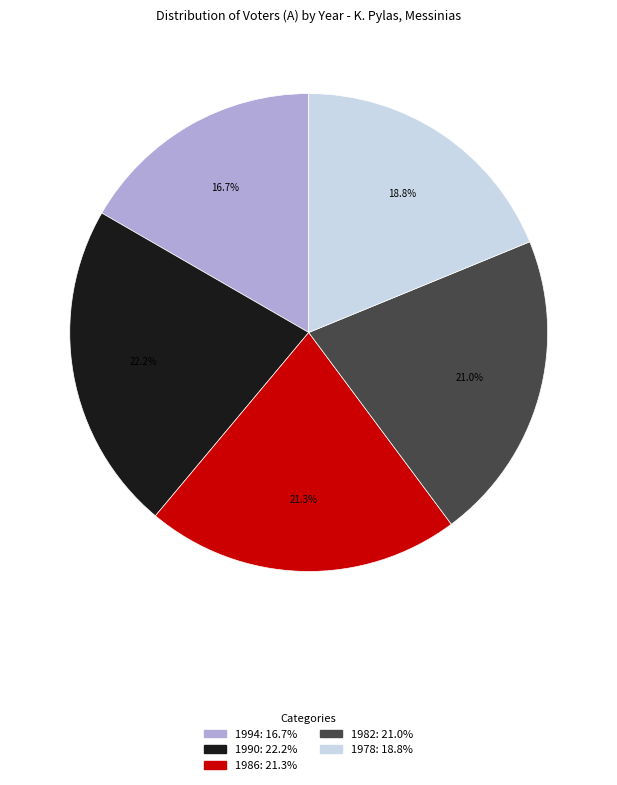

What is the largest slice in the pie chart?

1990